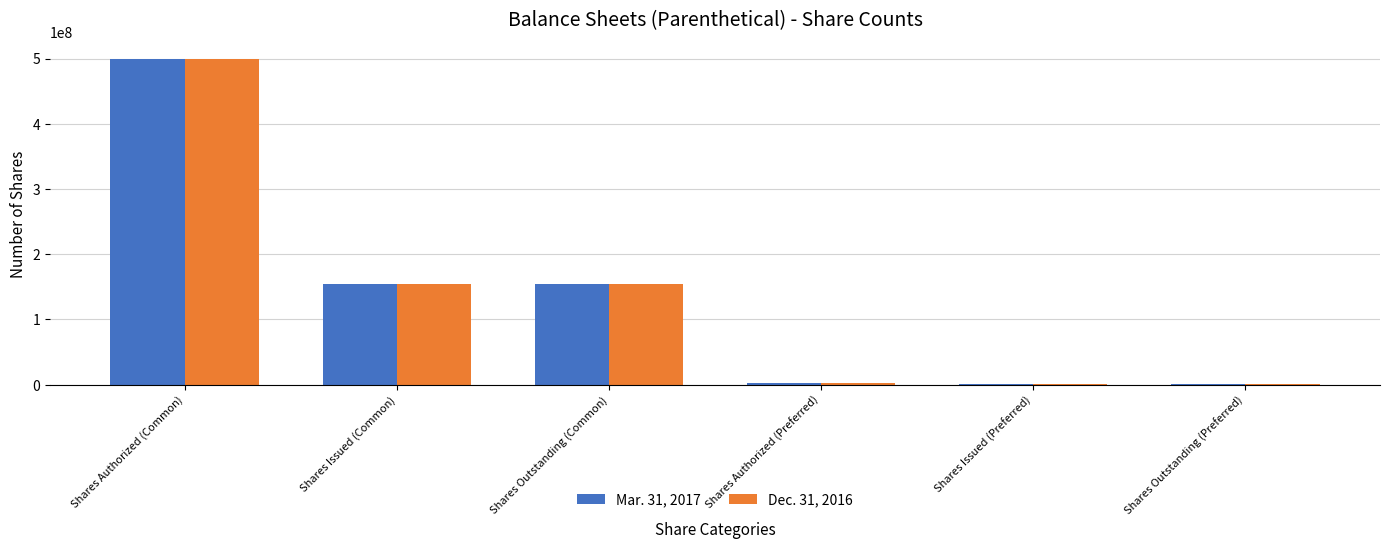

Which label corresponds to the largest value in the chart?

Shares Authorized (Common)